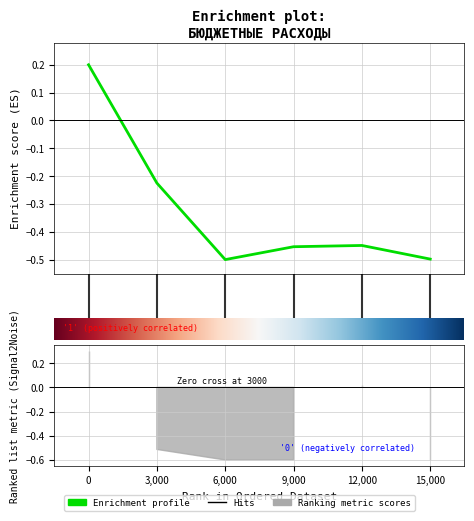

What is the greatest value displayed?

0.2